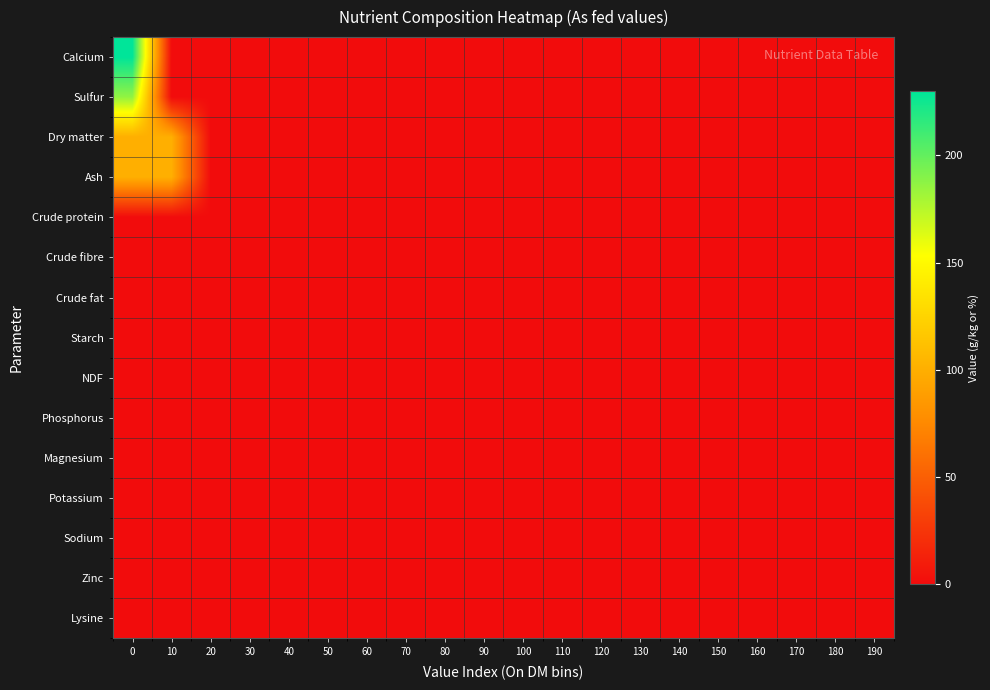

List the series in order of their peak value, highest first.

Calcium, Sulfur, Dry matter, Ash, Crude protein, Crude fibre, Crude fat, Starch, NDF, Phosphorus, Magnesium, Potassium, Sodium, Zinc, Lysine